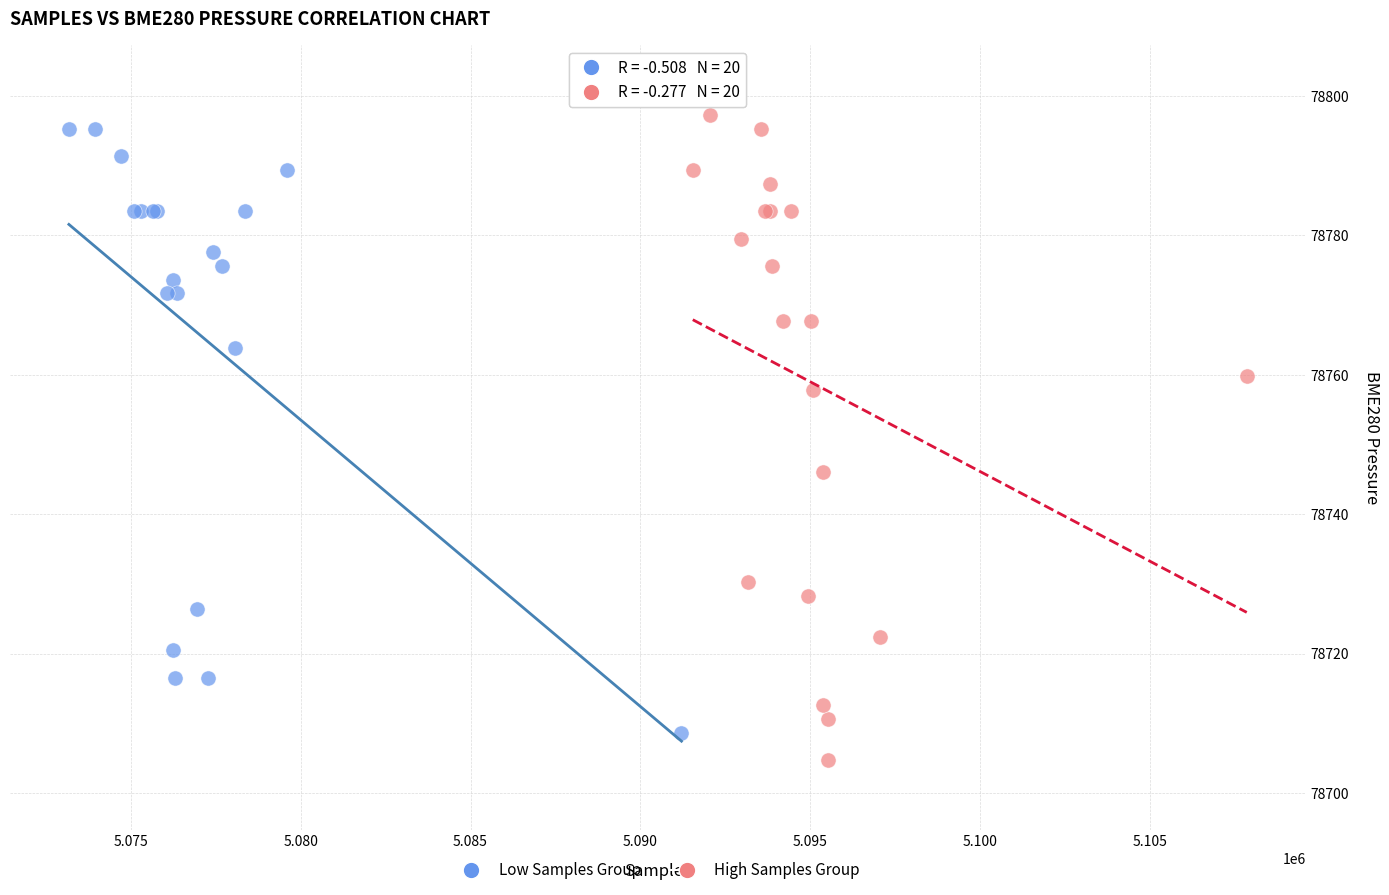

Which series has the widest spread of Y values?

High Samples Group